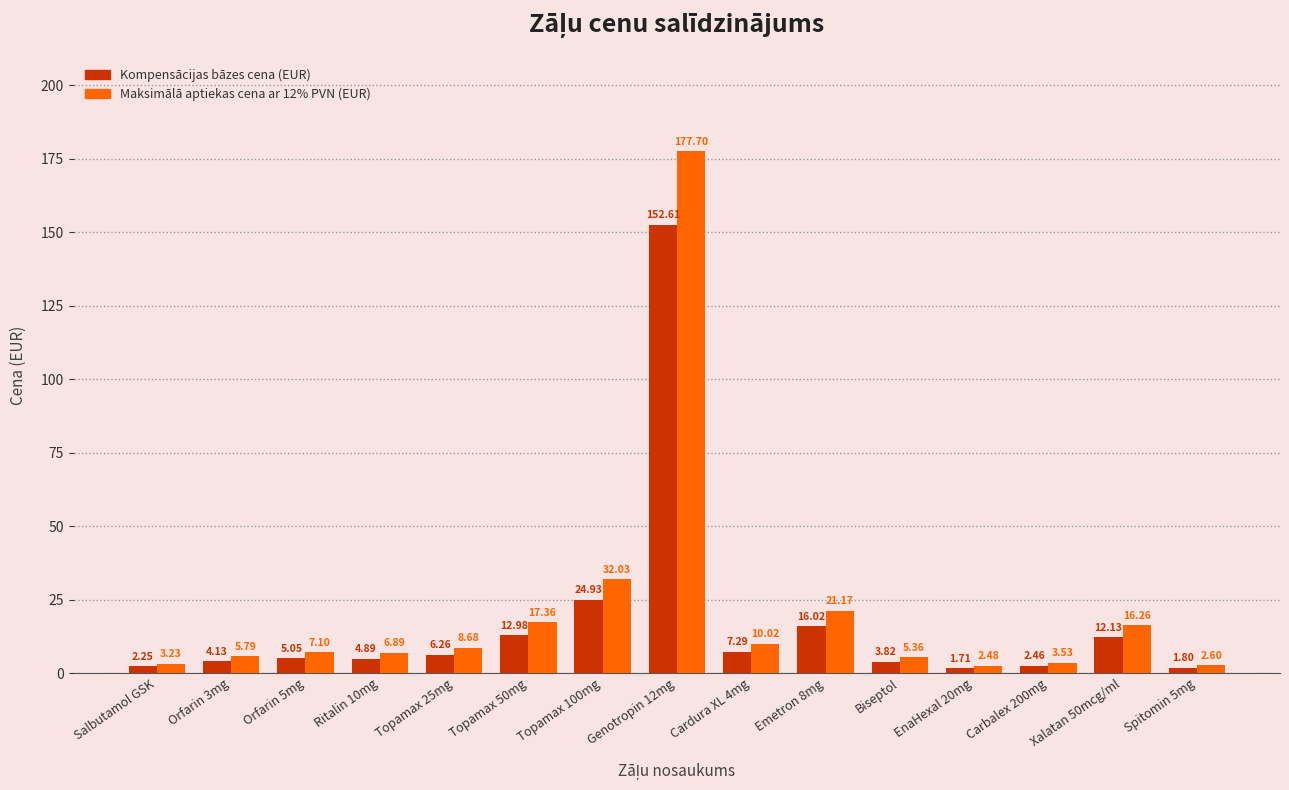

At Orfarin 3mg, list the series in order from largest to smallest.

Maksimālā aptiekas cena ar 12% PVN (EUR), Kompensācijas bāzes cena (EUR)